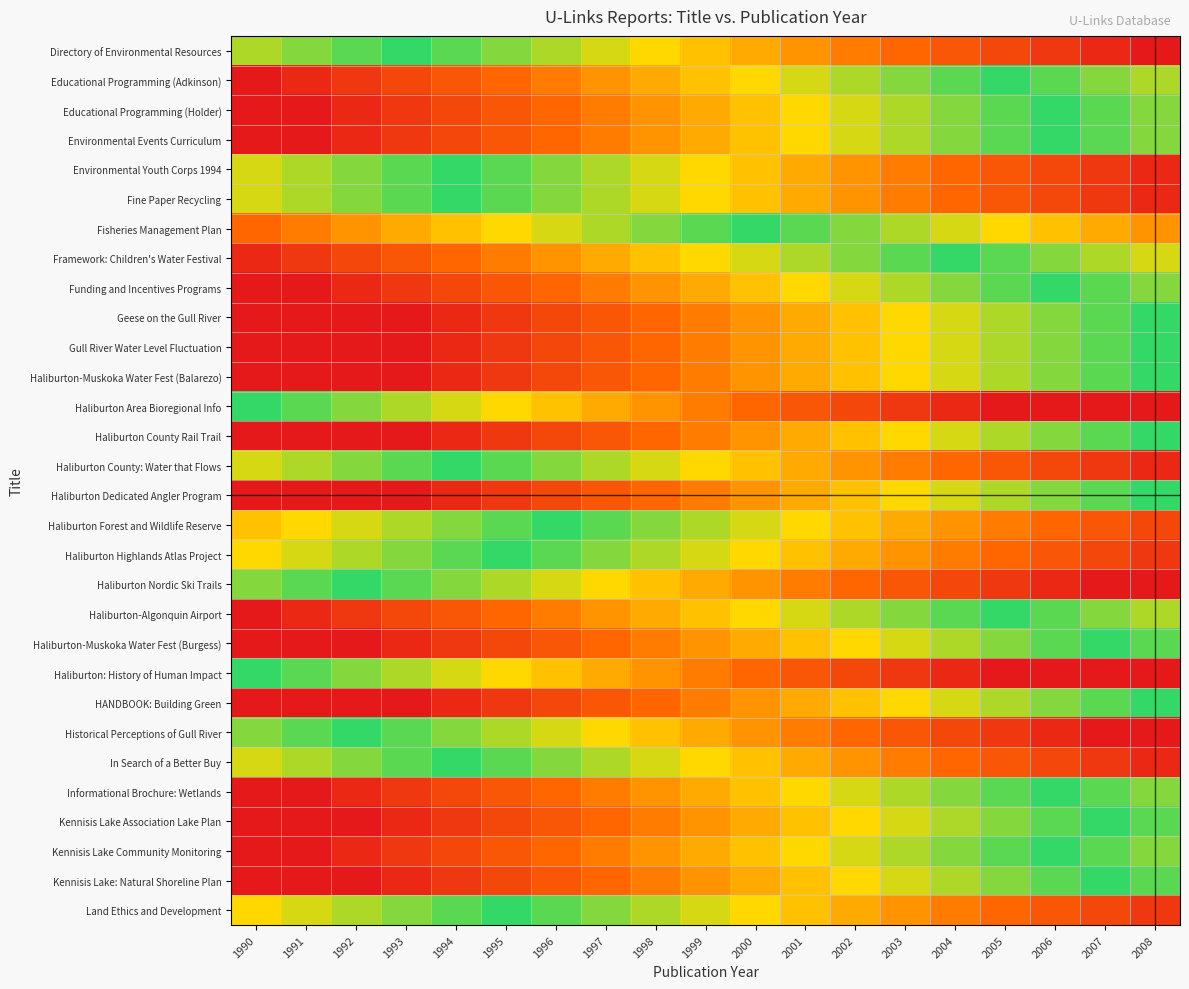

Which category has the lowest value across all series?

2008